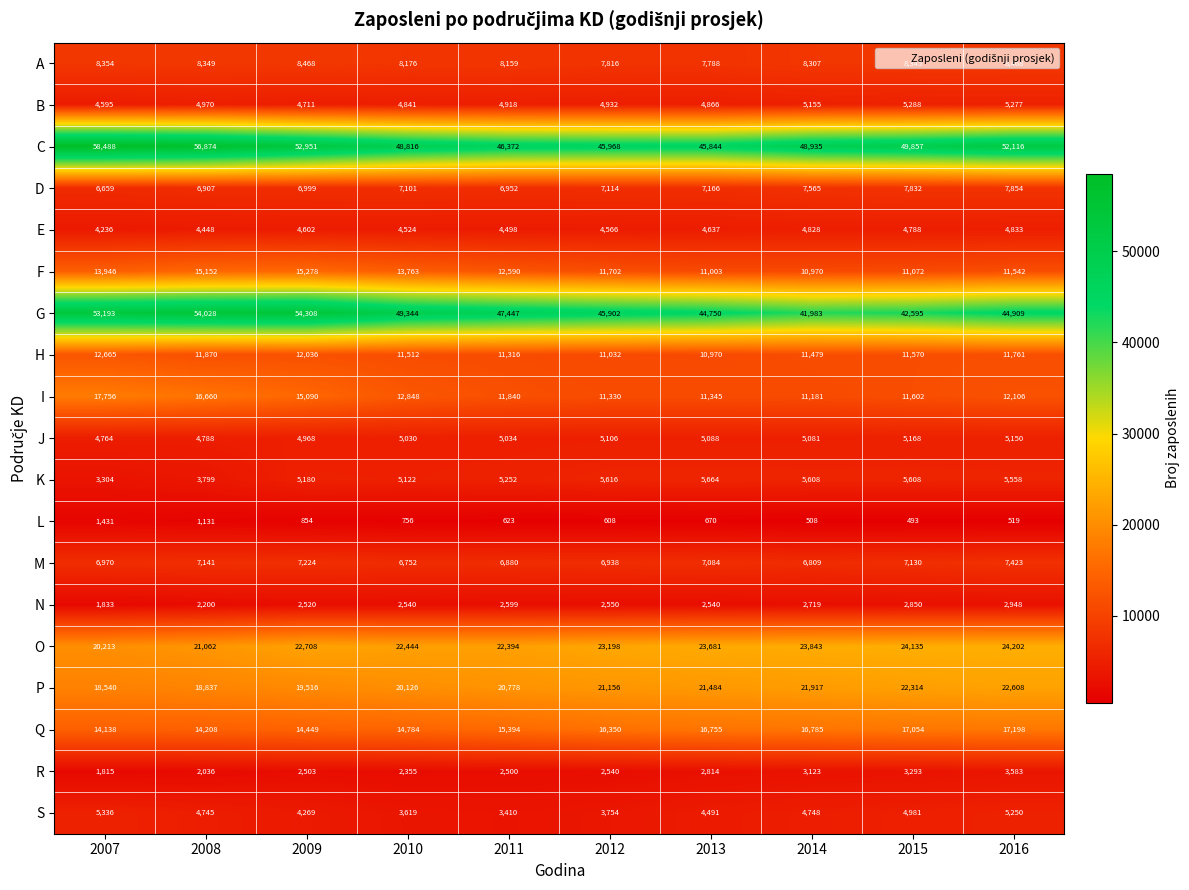

Where is P nearest to the value 20574?

2011